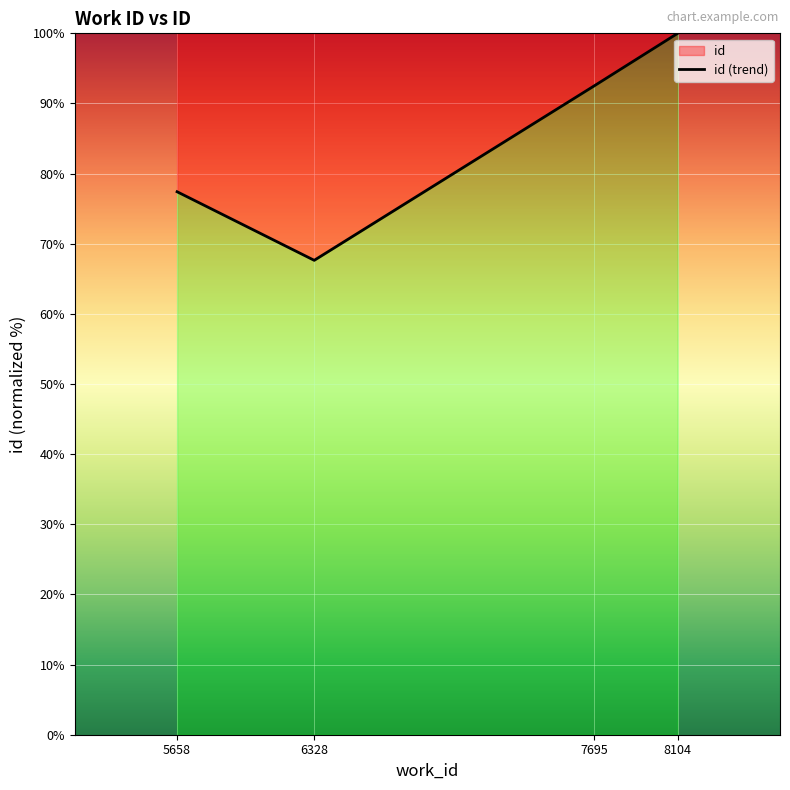

How many interior local valleys (lower than both neighbors) does the data have?

1